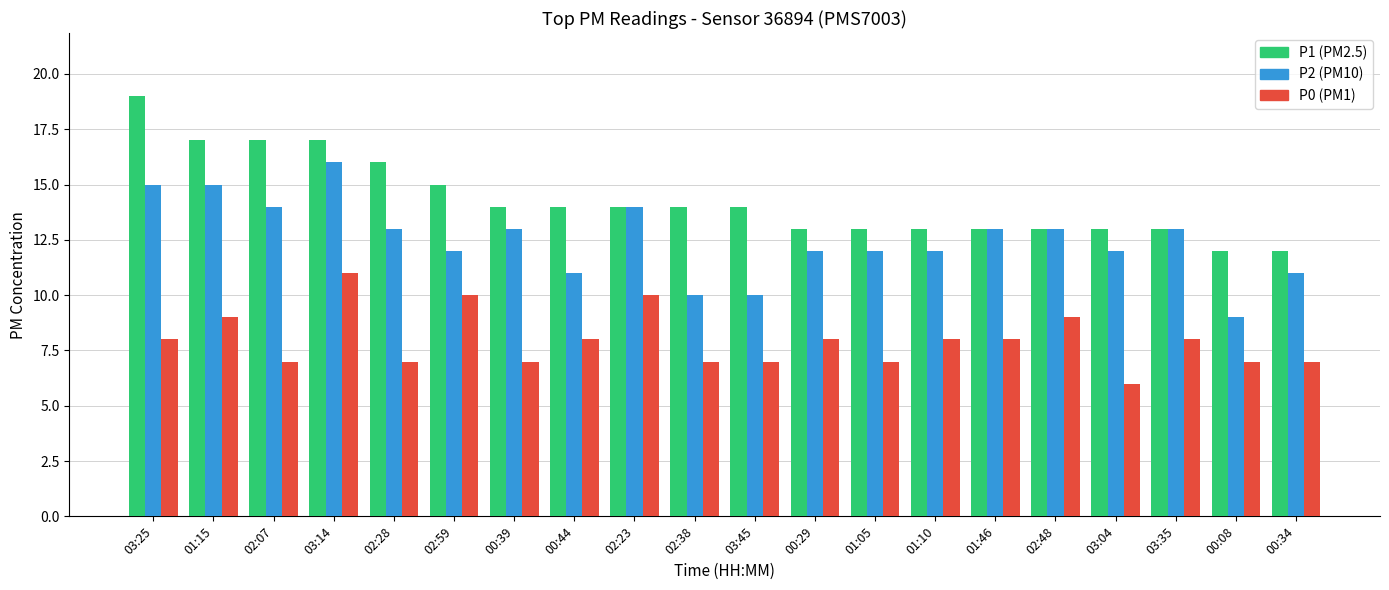

Which category has the lowest value across all series?

03:04